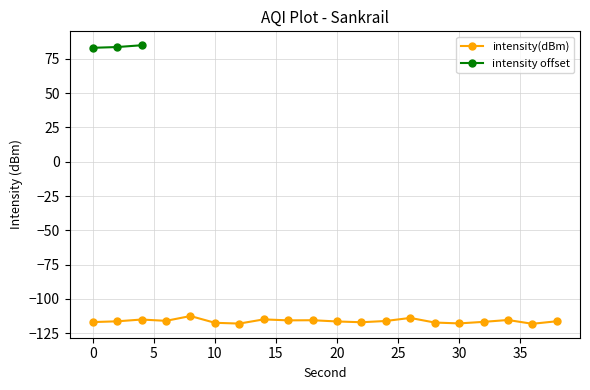

Reading right to left, extract all data points from this chart.

38=-116.3	36=-118.1	34=-115.4	32=-116.7	30=-117.9	28=-117.2	26=-113.9	24=-116.1	22=-117.0	20=-116.4	18=-115.5	16=-115.6	14=-114.9	12=-118.0	10=-117.4	8=-112.5	6=-116.0	4=-115.0	2=-116.3	0=-116.9